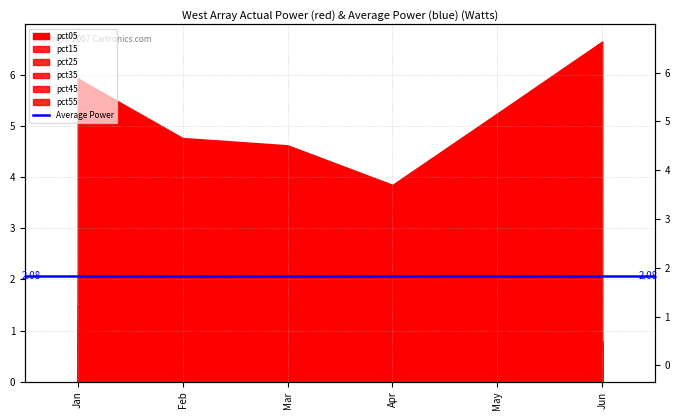

What is the total value across all series at Mar?

6.9